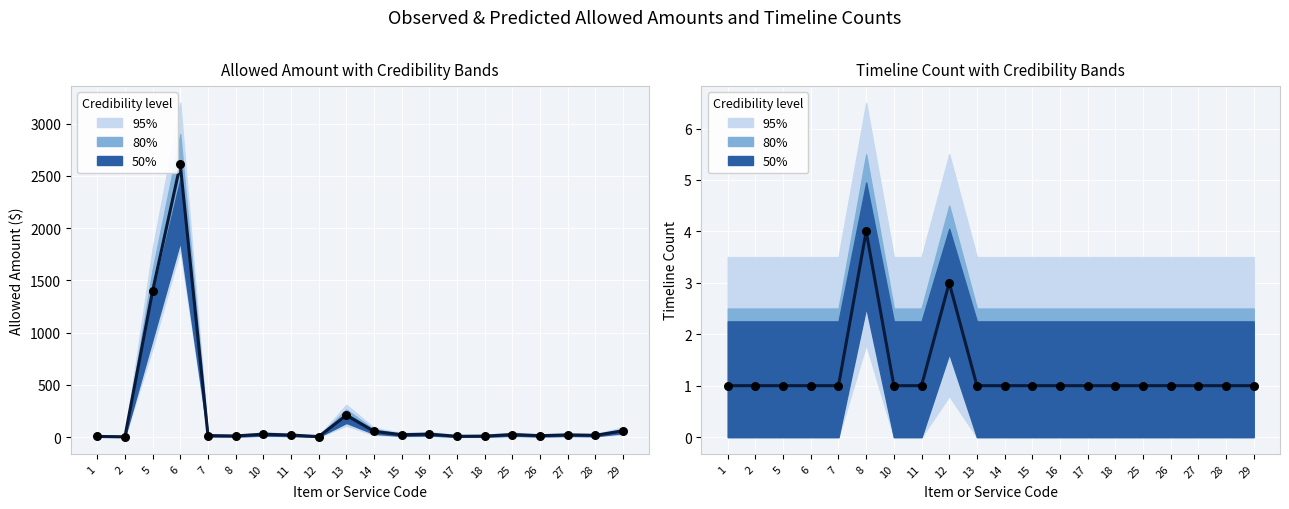

Is the value of Upper 95% at 27 greater than the value of Timeline Count at 16?

Yes